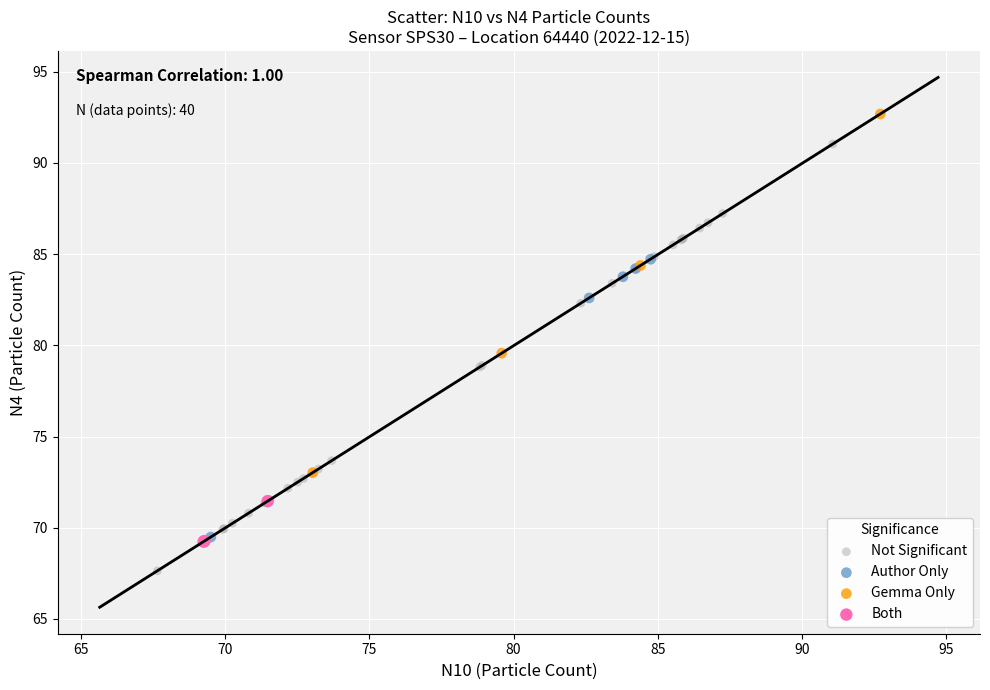

Which series reaches the minimum Y coordinate?

Not Significant